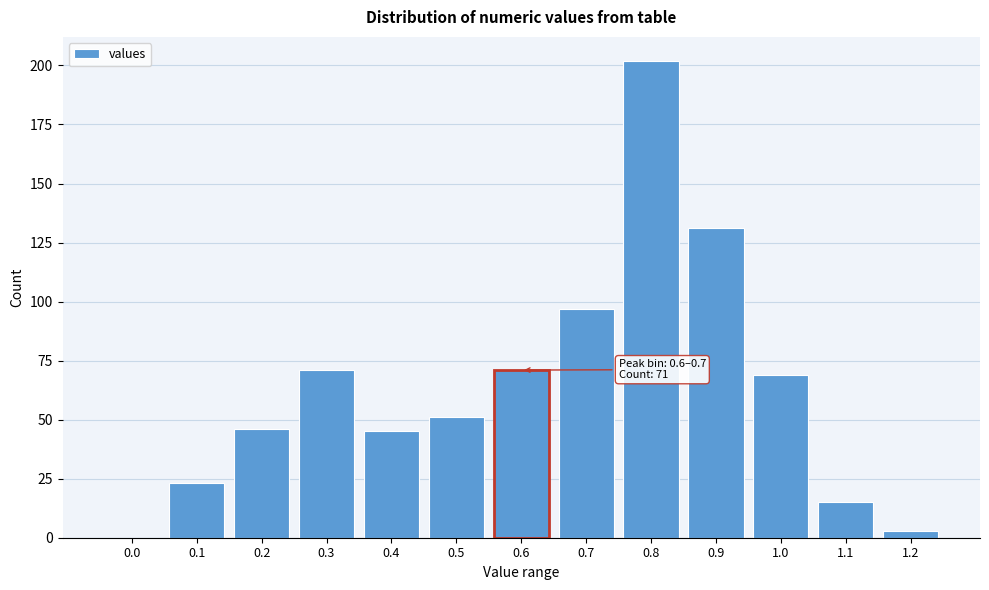

Reading left to right, what are all the values shown in this chart?

0.0=0	0.1=23	0.2=46	0.3=71	0.4=45	0.5=51	0.6=71	0.7=97	0.8=202	0.9=131	1.0=69	1.1=15	1.2=3